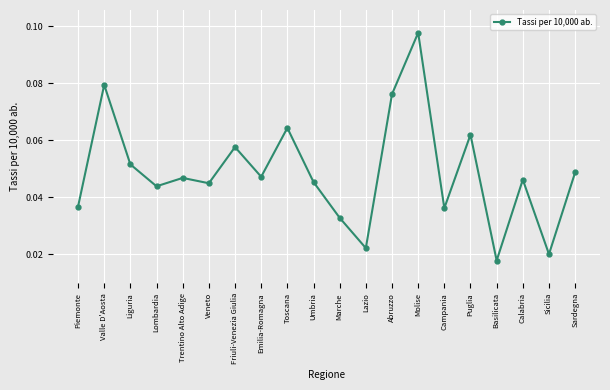

What is the label of the 3rd point from the left?

Liguria